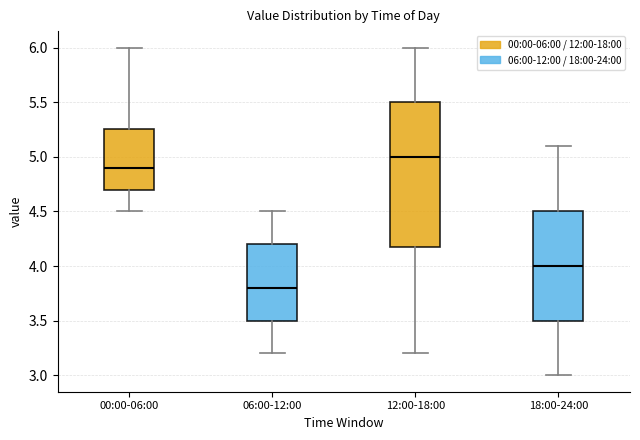

Reading left to right, read every box against the y-axis: the position of its median line, the range the box covers, and the ends of its whiskers. The values are not printed on the chart, so give them approximately, as read against the axis.

00:00-06:00: median 4.90, box 4.70 to 5.25, whiskers 4.50 to 6.00
06:00-12:00: median 3.80, box 3.50 to 4.20, whiskers 3.20 to 4.50
12:00-18:00: median 5.00, box 4.20 to 5.50, whiskers 3.20 to 6.00
18:00-24:00: median 4.00, box 3.50 to 4.50, whiskers 3.00 to 5.10